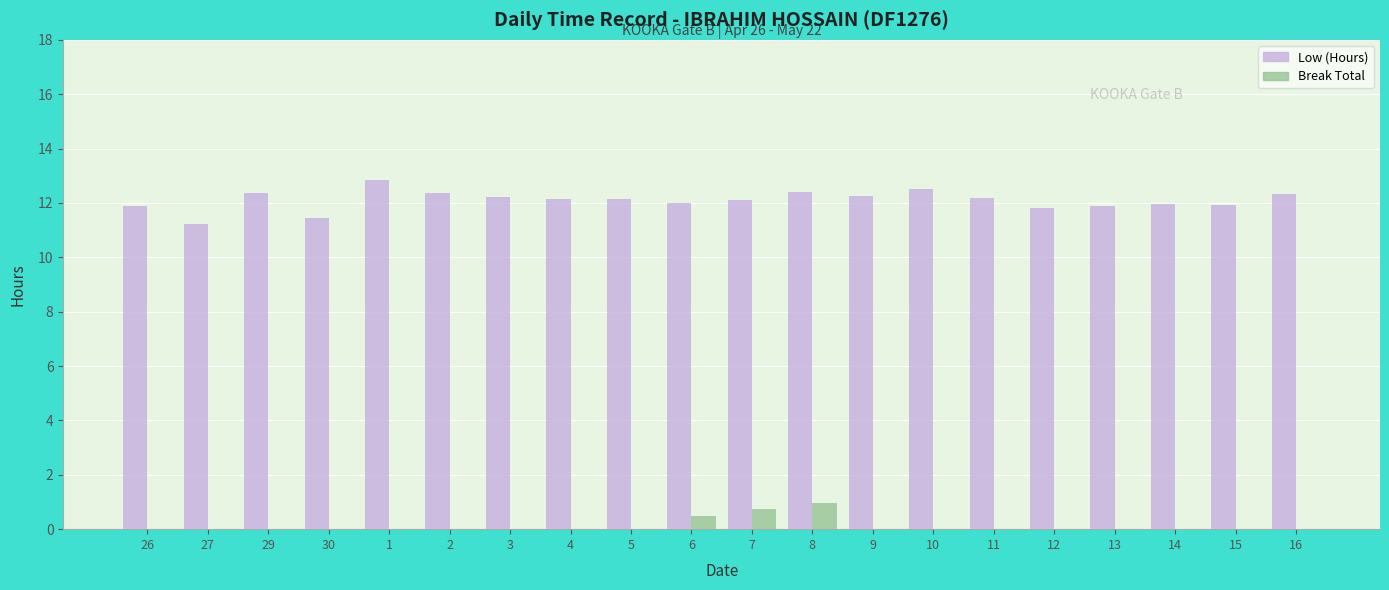

How many data points does each series have?

20